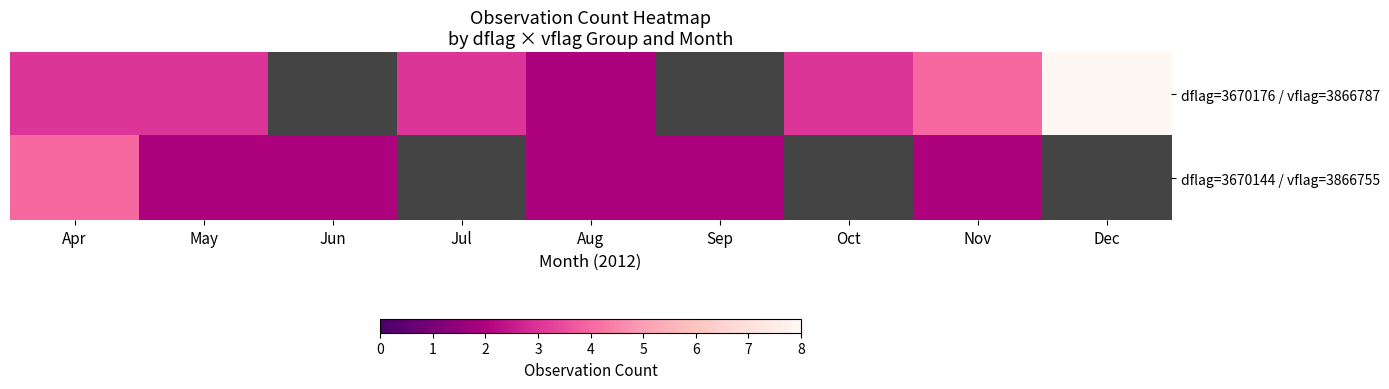

Rank the series at Apr from highest to lowest value.

dflag=3670144 / vflag=3866755, dflag=3670176 / vflag=3866787